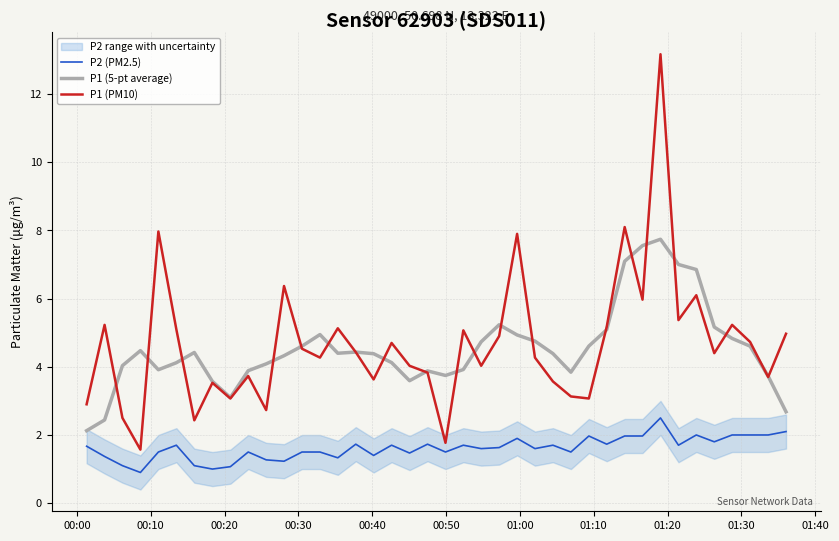

True or false: P1 (5-pt average) and P2 (PM2.5) cross at least once.

False